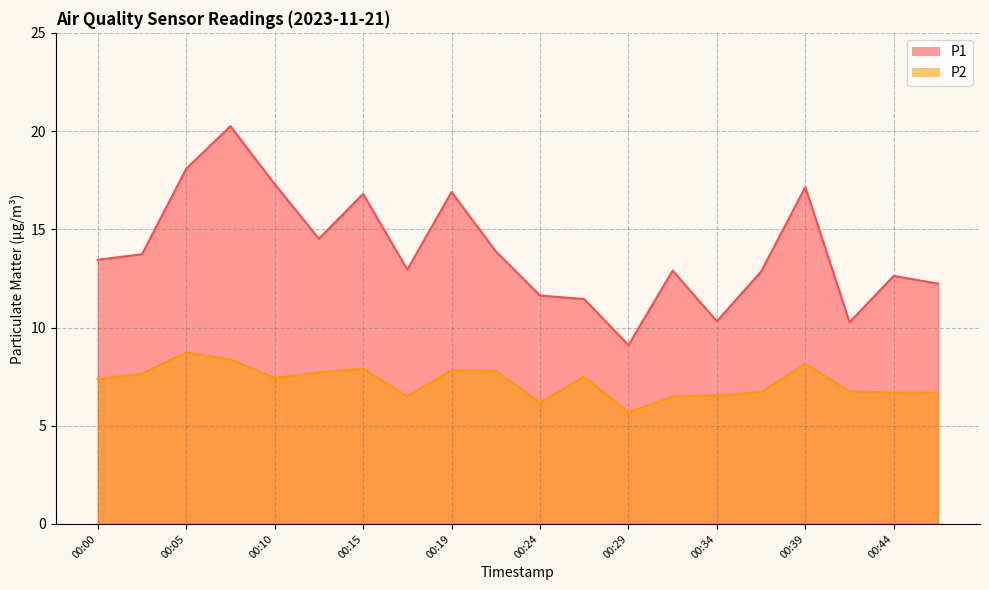

At which label does P2 first exceed 7?

00:00